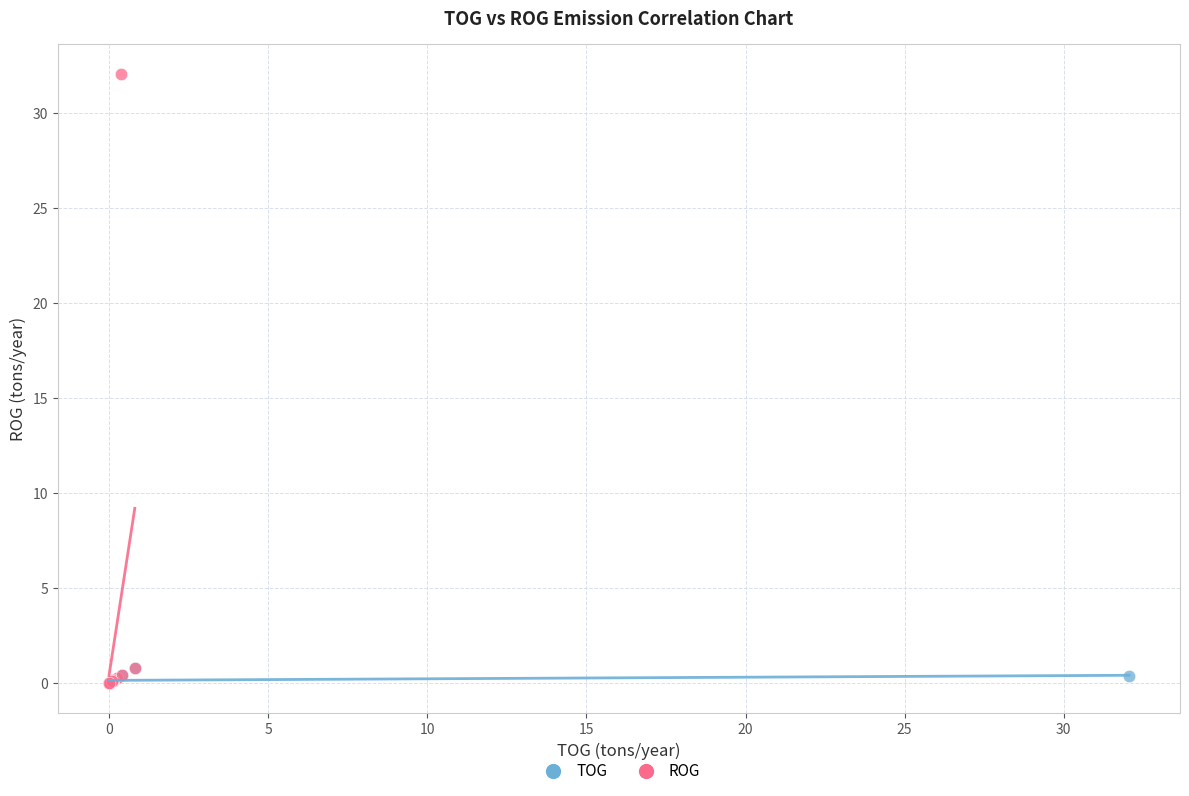

Which series contains the highest Y value?

ROG